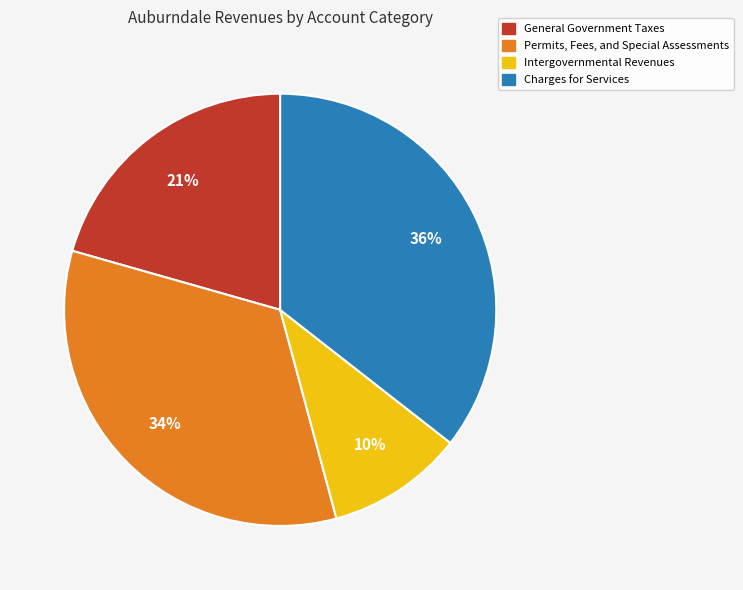

To the nearest percent, what is the combined percentage of Permits, Fees, and Special Assessments and Intergovernmental Revenues?

44%